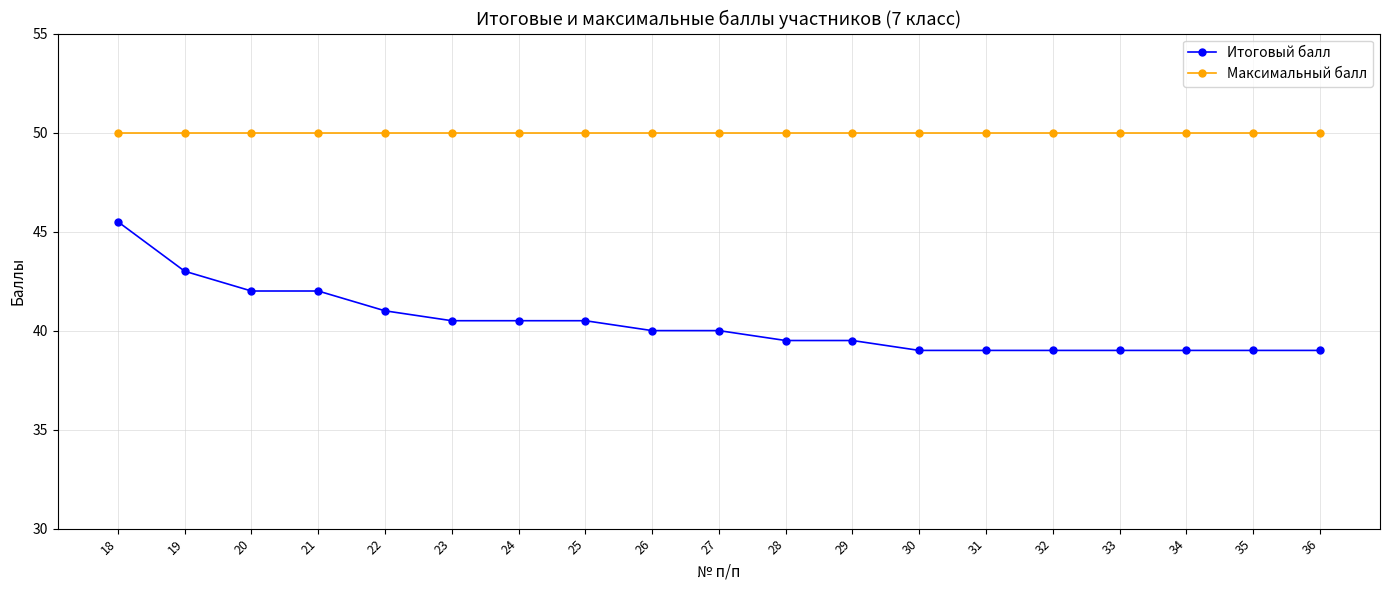

What is the difference between the Итоговый балл values at 27 and 20?

2.0